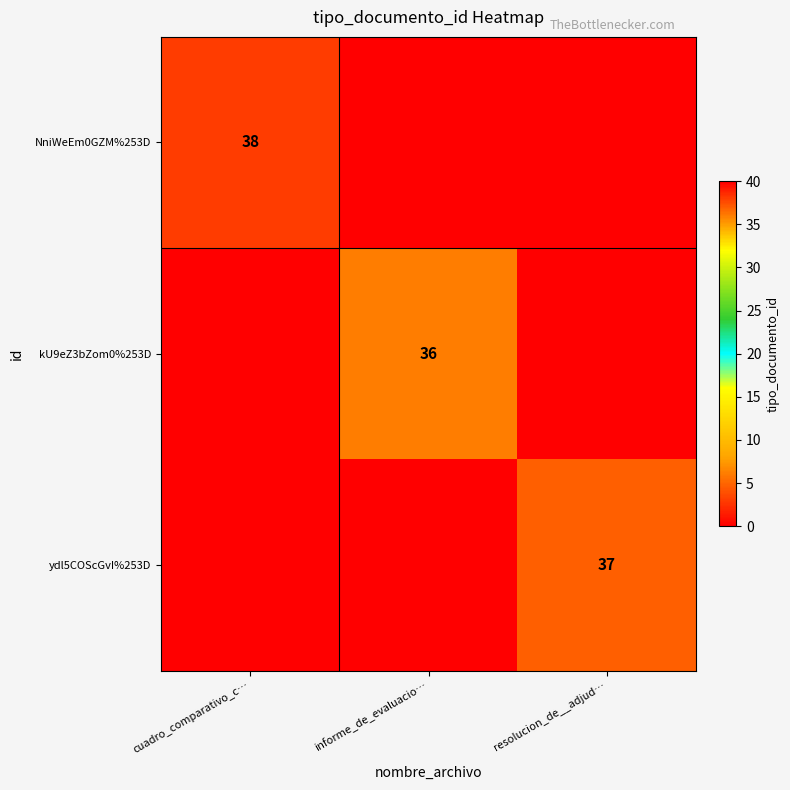

The value of NniWeEm0GZM%253D at cuadro_comparativo_c… is 38. True or false?

True